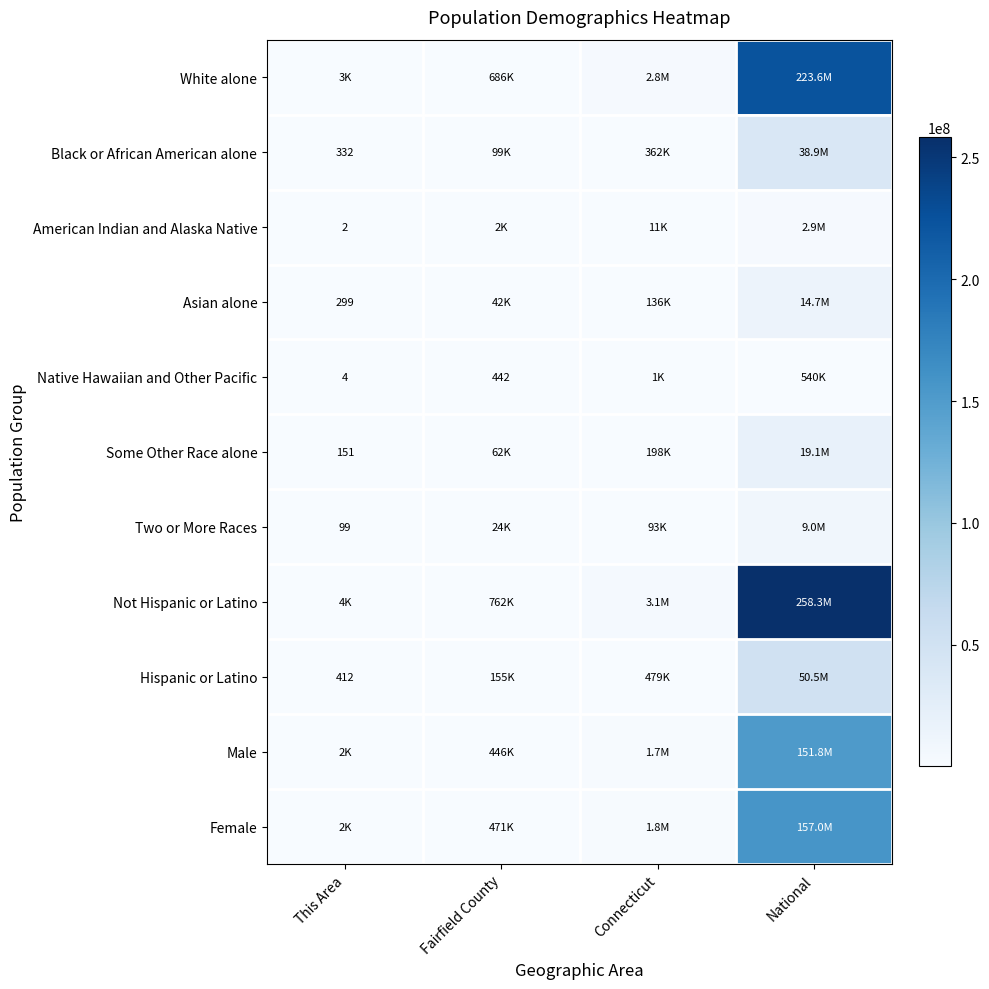

How many values in the White alone series exceed 2772410?

1